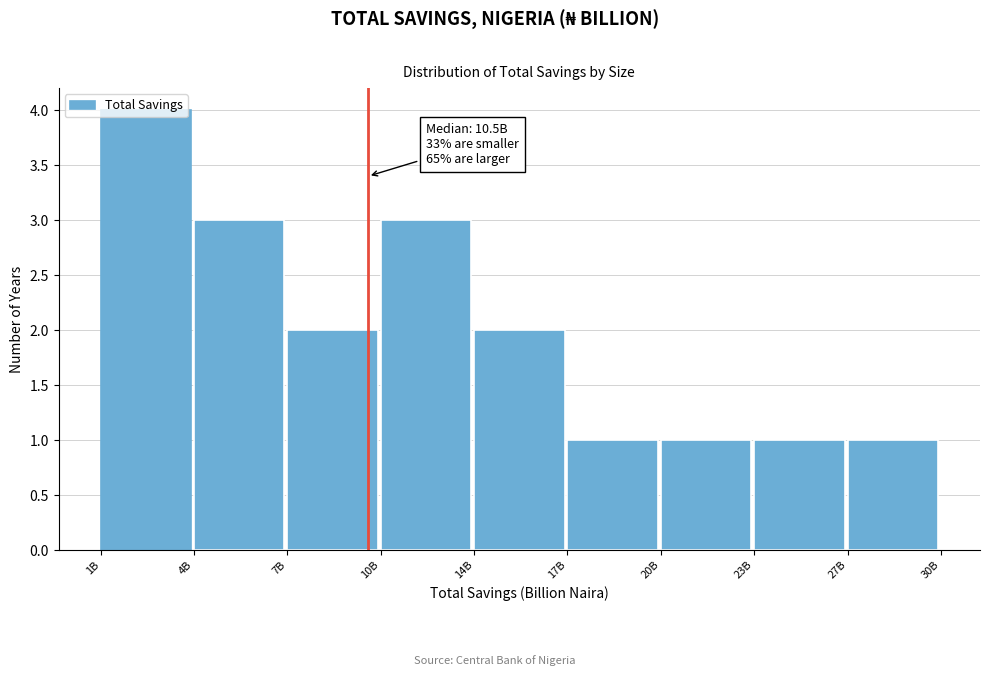

Approximately how many times larger is the value at 20B compared to 7B?

0.5